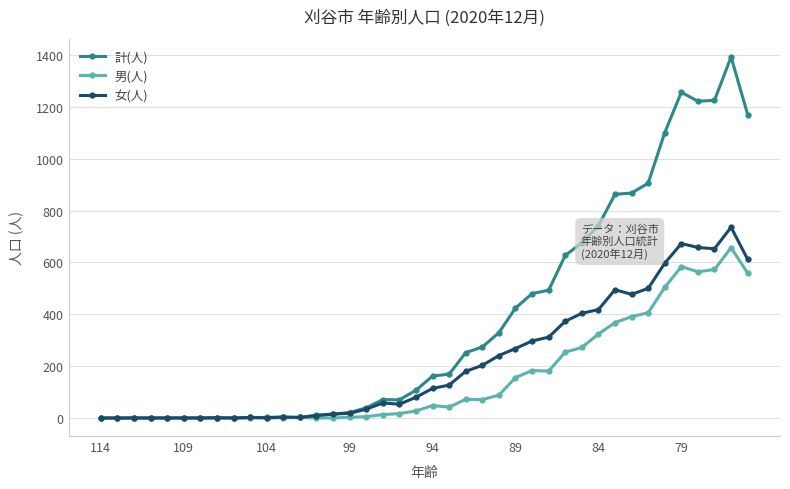

What are all the series names shown in the legend?

計(人), 男(人), 女(人)